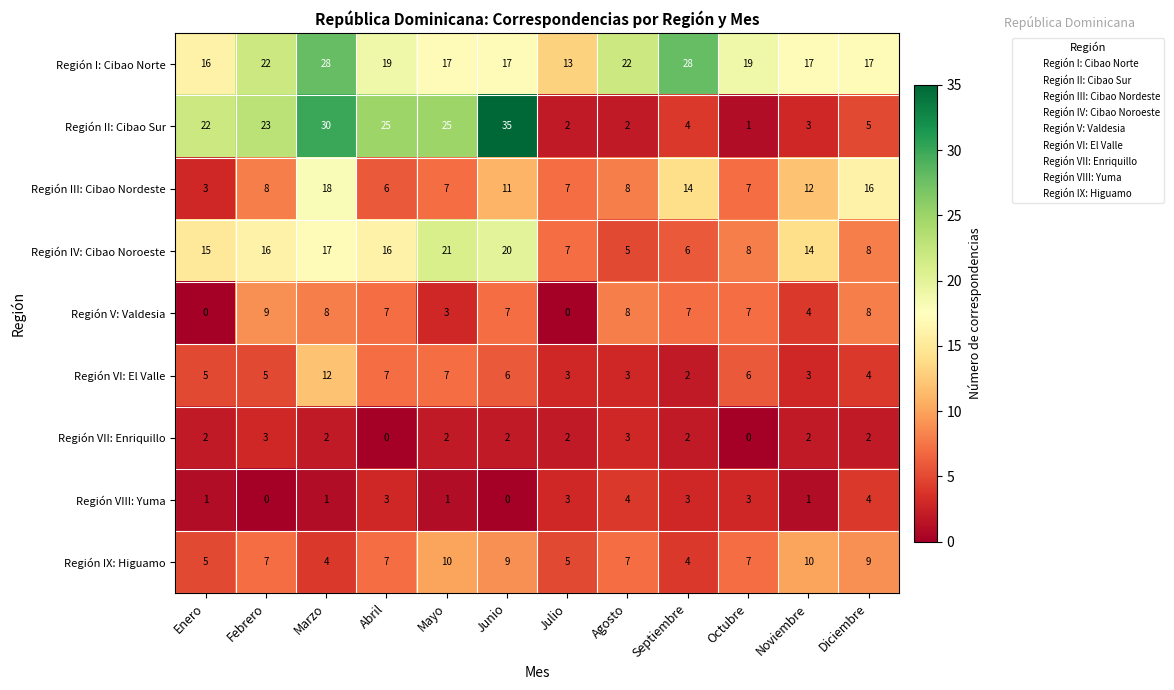

The Región III: Cibao Nordeste series shows 20 at Septiembre. True or false?

False